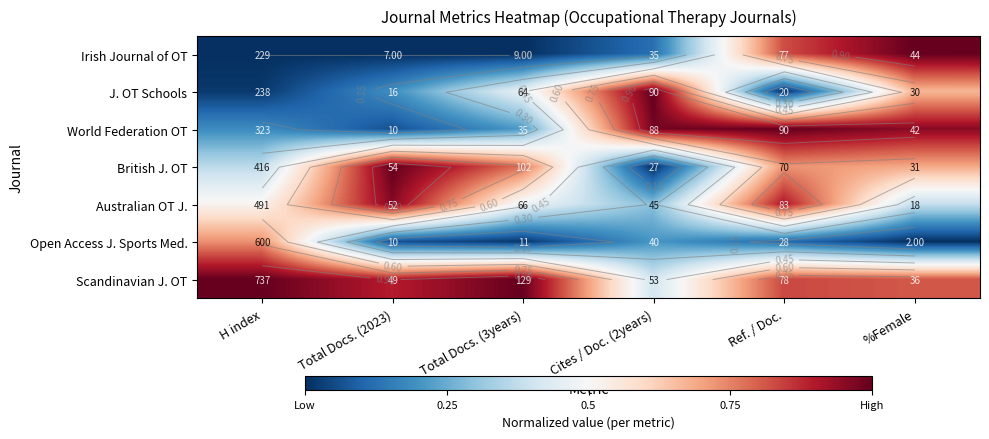

Is it true that Open Access J. Sports Med. equals 0.1 at Cites / Doc. (2years)?

False